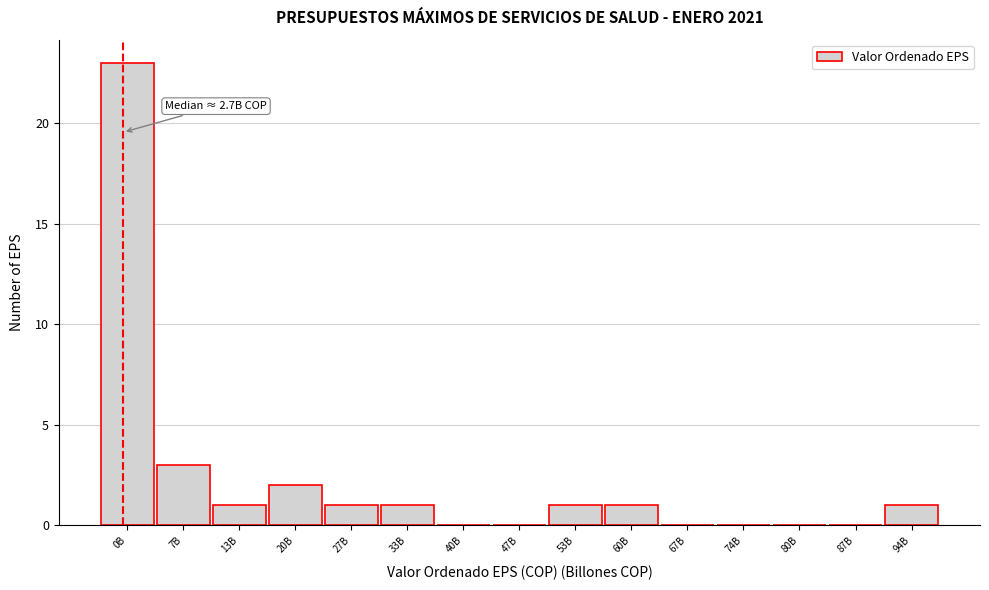

Reading left to right, transcribe all the data shown in this chart.

0B=23	7B=3	13B=1	20B=2	27B=1	33B=1	40B=0	47B=0	53B=1	60B=1	67B=0	74B=0	80B=0	87B=0	94B=1